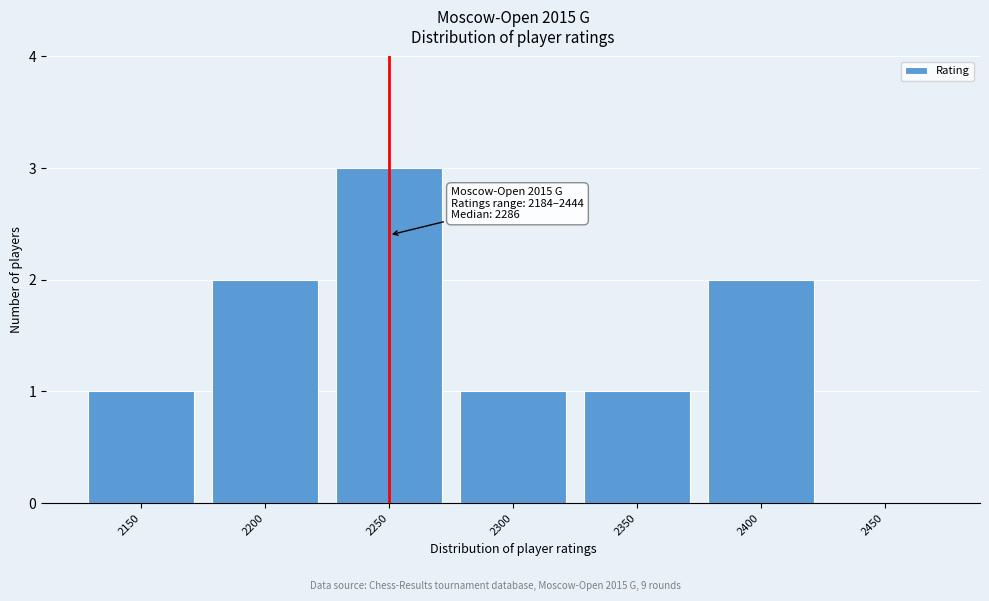

Reading right to left, extract all data points from this chart.

2450=0	2400=2	2350=1	2300=1	2250=3	2200=2	2150=1